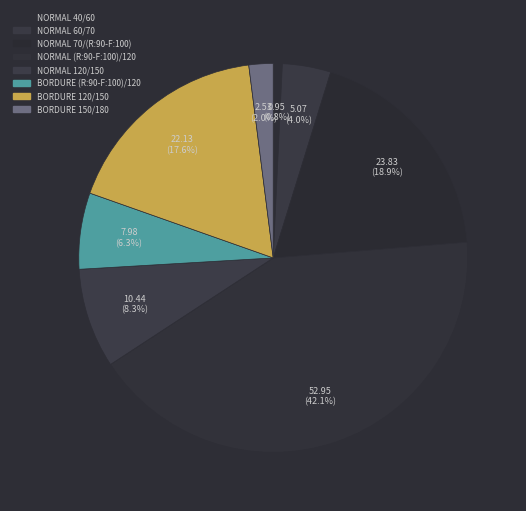

Do NORMAL 40/60 and BORDURE (R:90-F:100)/120 together represent more than half of the pie?

No